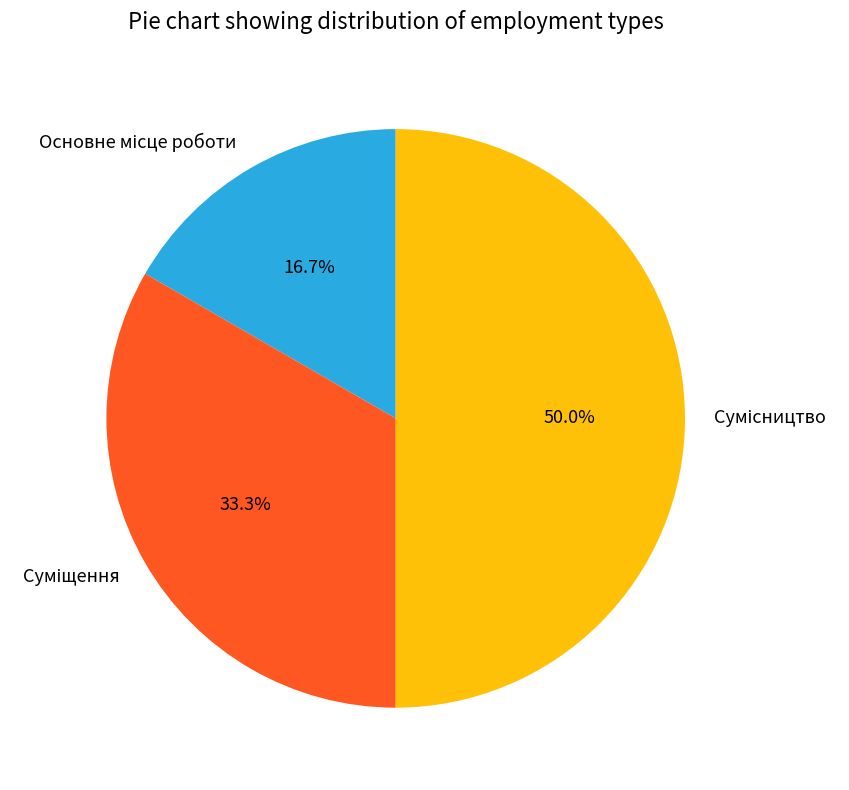

Is there a majority slice in this chart?

No